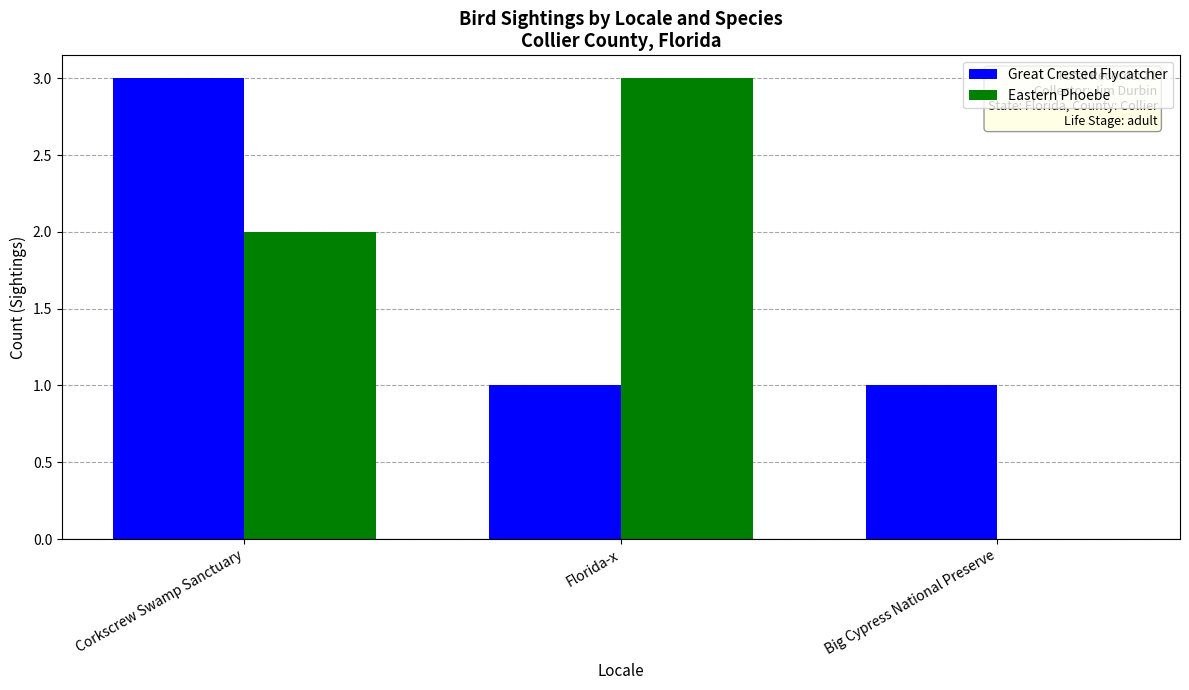

What is the maximum value shown in the chart?

3